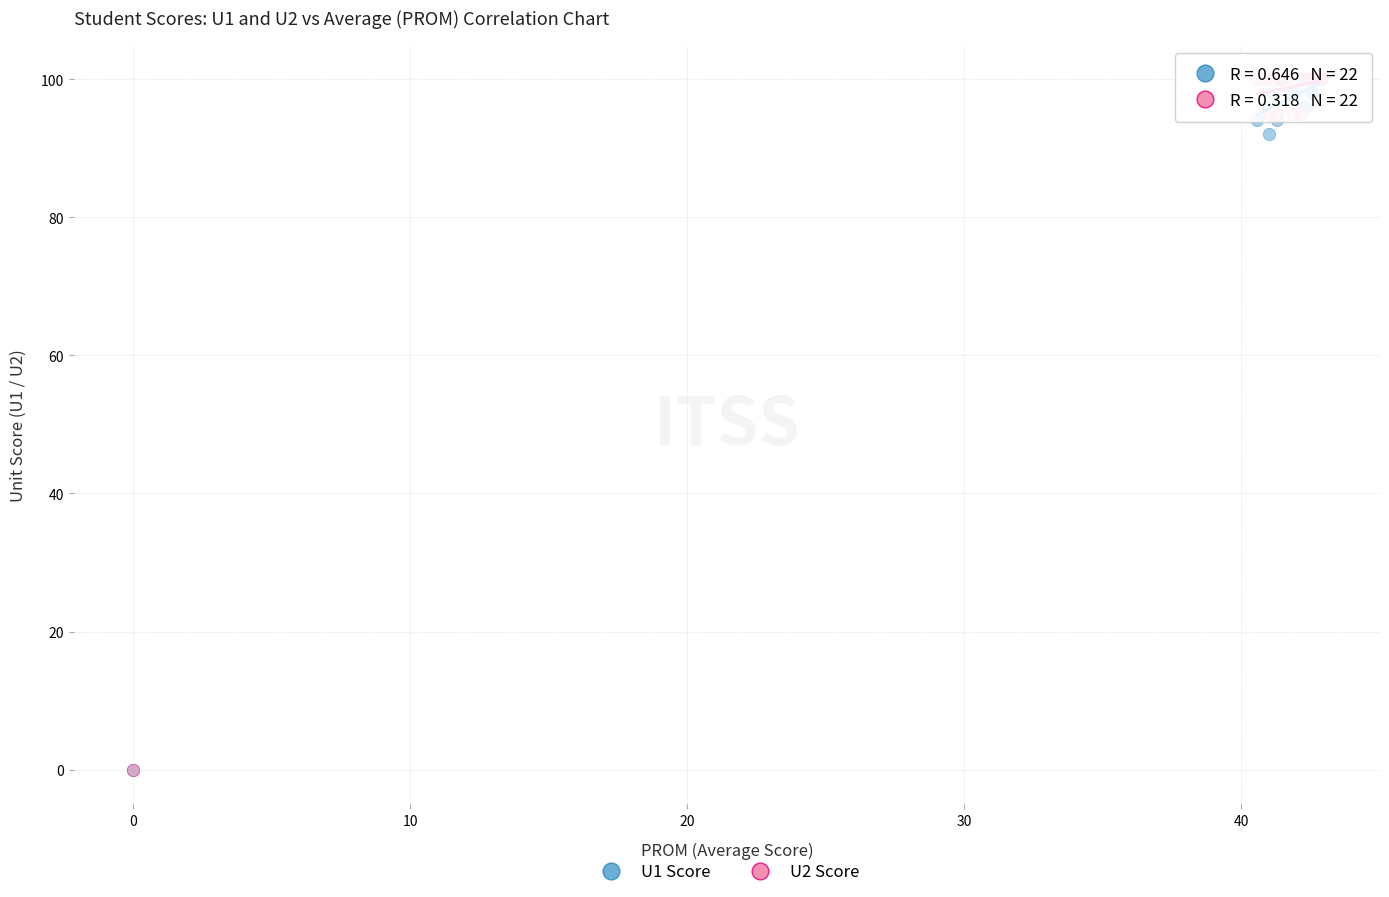

Across all series, what Y value is closest to 50?

92